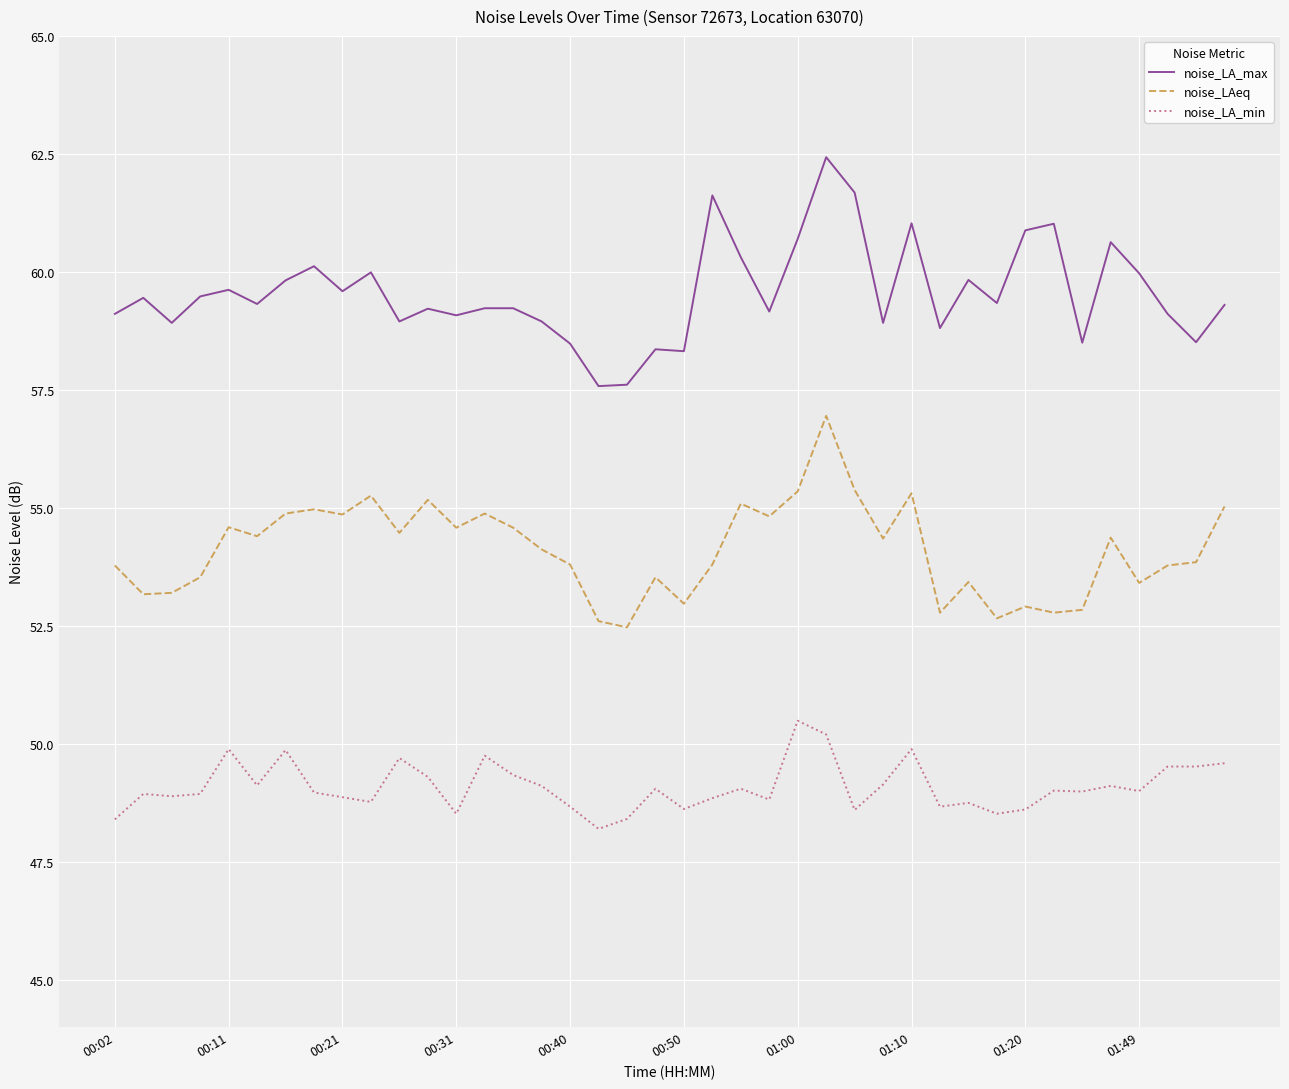

What is the greatest value displayed?

62.4